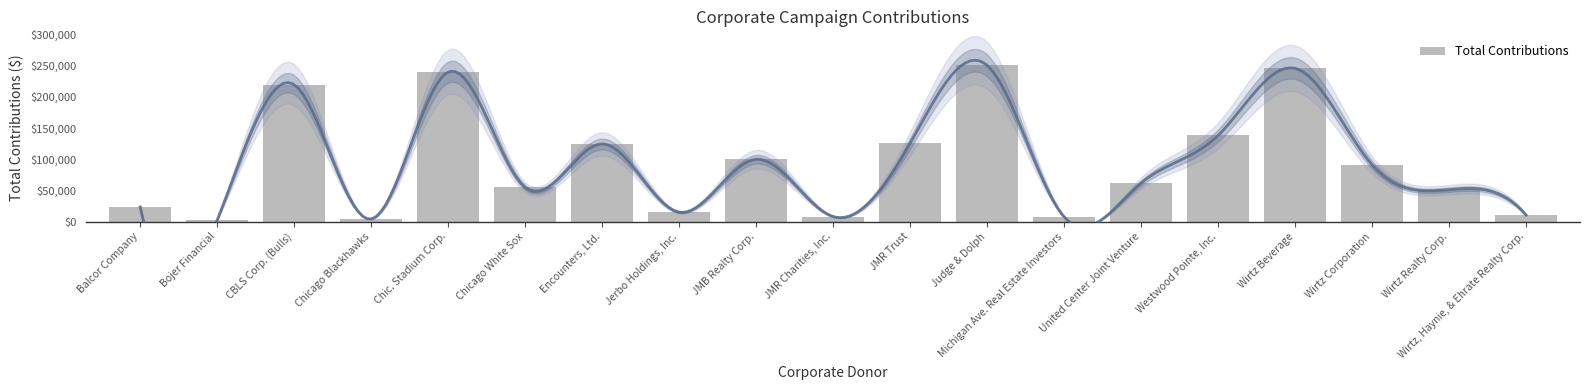

True or false: the data shows 23500.0 at Balcor Company.

True